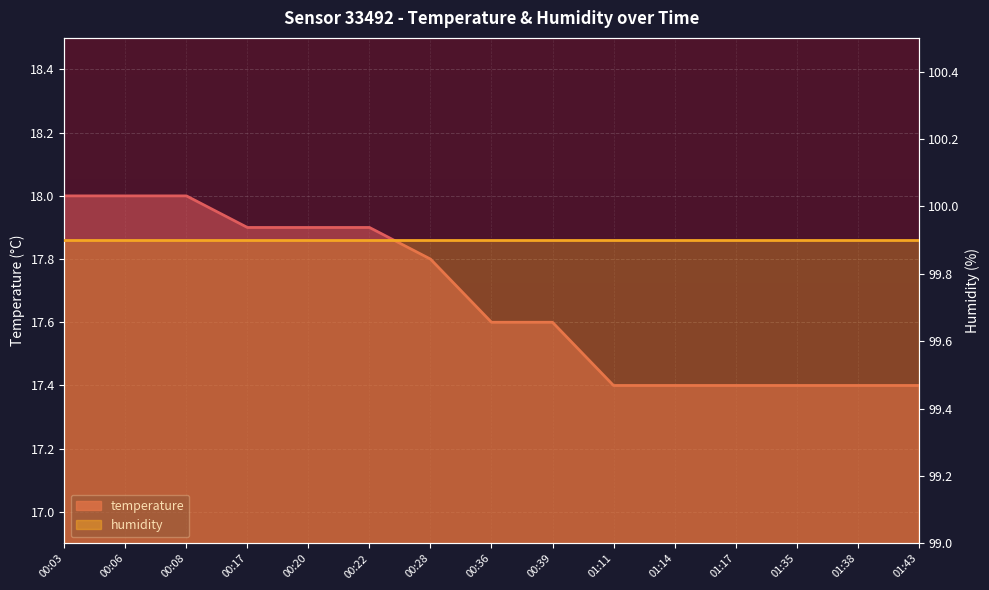

Reading left to right, what are all the values shown in this chart?

00:03=18.0	00:06=18.0	00:08=18.0	00:17=17.9	00:20=17.9	00:22=17.9	00:28=17.8	00:36=17.6	00:39=17.6	01:11=17.4	01:14=17.4	01:17=17.4	01:35=17.4	01:38=17.4	01:43=17.4